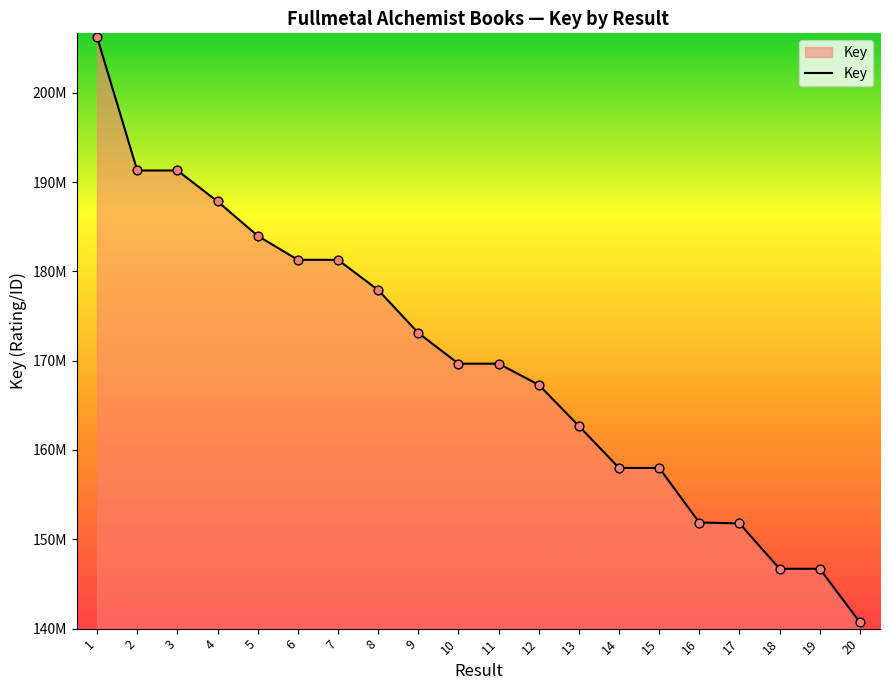

Which has a higher value, 20 or 13?

13